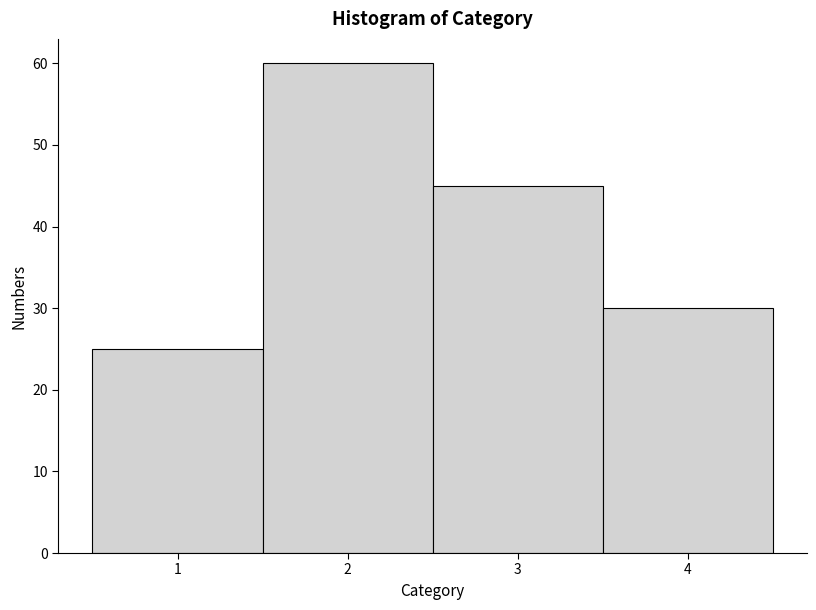

Reading left to right, list every bar in this chart as the range it spans on the x-axis followed by its height. The values are not printed on the chart, so give them approximately, as read against the axis.

0.5 to 1.5: 25
1.5 to 2.5: 60
2.5 to 3.5: 45
3.5 to 4.5: 30